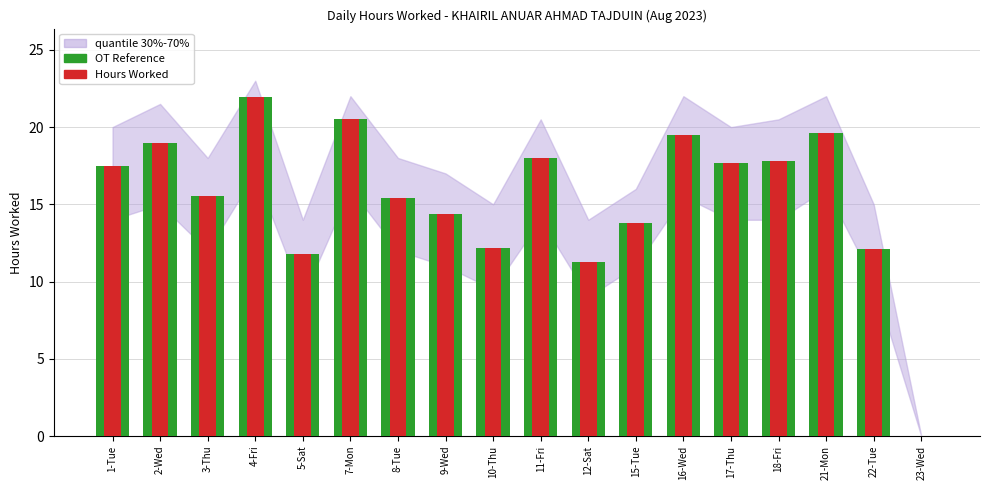

Which series has the largest range (max minus min)?

OT Reference